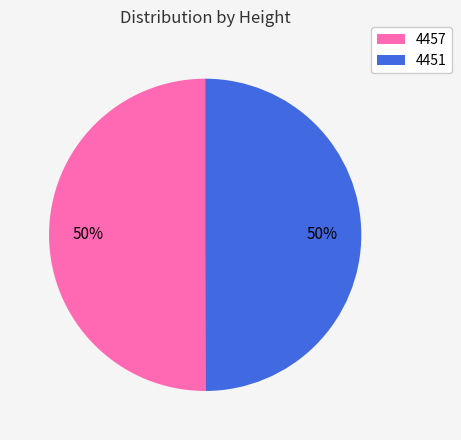

Is the sum of 4457 and 4451 greater than half?

Yes